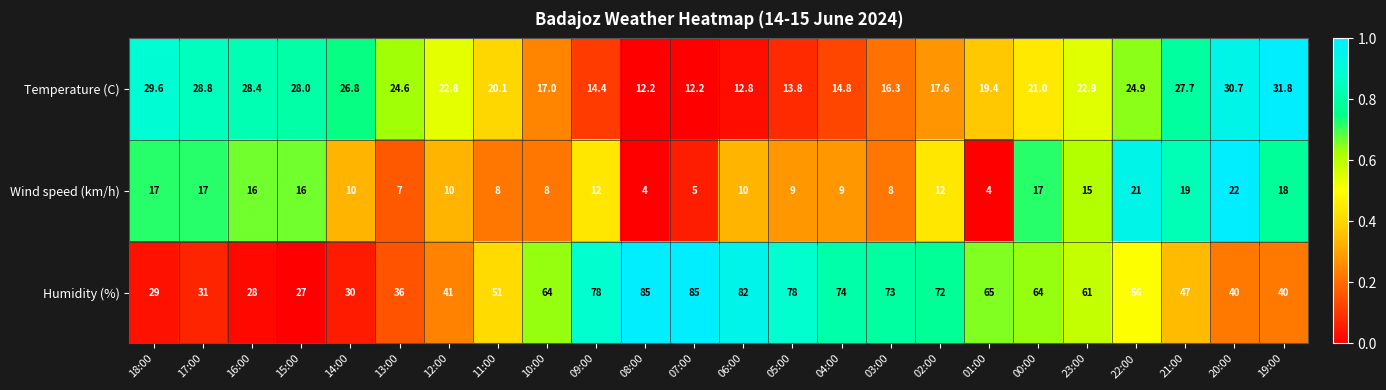

Which series has the widest spread of values?

Humidity (%)